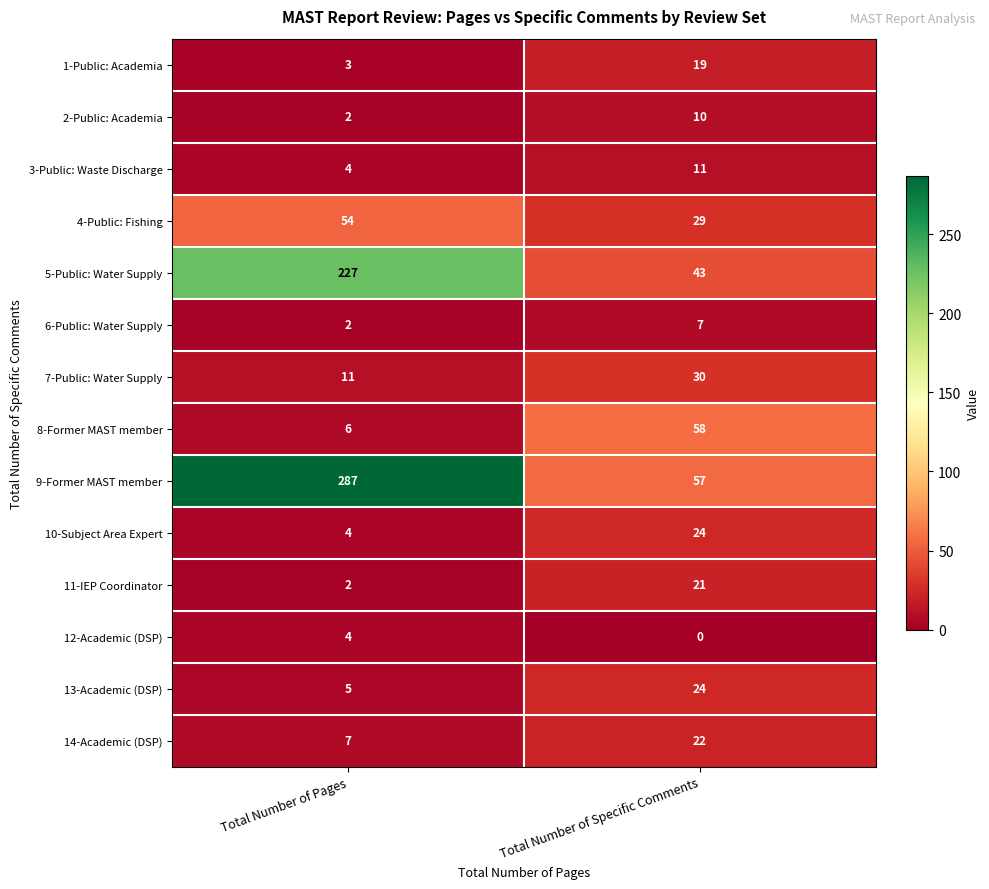

Reading right to left, transcribe all the data shown in this chart.

1-Public: Academia: 19	3
2-Public: Academia: 10	2
3-Public: Waste Discharge: 11	4
4-Public: Fishing: 29	54
5-Public: Water Supply: 43	227
6-Public: Water Supply: 7	2
7-Public: Water Supply: 30	11
8-Former MAST member: 58	6
9-Former MAST member: 57	287
10-Subject Area Expert: 24	4
11-IEP Coordinator: 21	2
12-Academic (DSP): 0	4
13-Academic (DSP): 24	5
14-Academic (DSP): 22	7